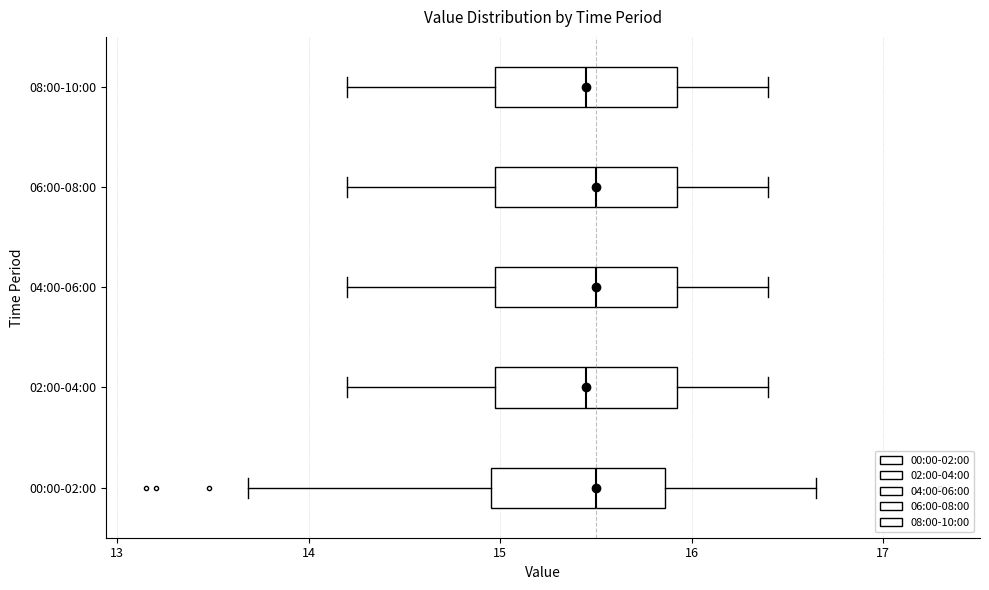

Reading bottom to top, read every box against the x-axis: the position of its median line, the range the box covers, and the ends of its whiskers. The values are not printed on the chart, so give them approximately, as read against the axis.

00:00-02:00: median 15.5, box 15.0 to 15.9, whiskers 13.7 to 16.7
02:00-04:00: median 15.5, box 15.0 to 15.9, whiskers 14.2 to 16.4
04:00-06:00: median 15.5, box 15.0 to 15.9, whiskers 14.2 to 16.4
06:00-08:00: median 15.5, box 15.0 to 15.9, whiskers 14.2 to 16.4
08:00-10:00: median 15.5, box 15.0 to 15.9, whiskers 14.2 to 16.4